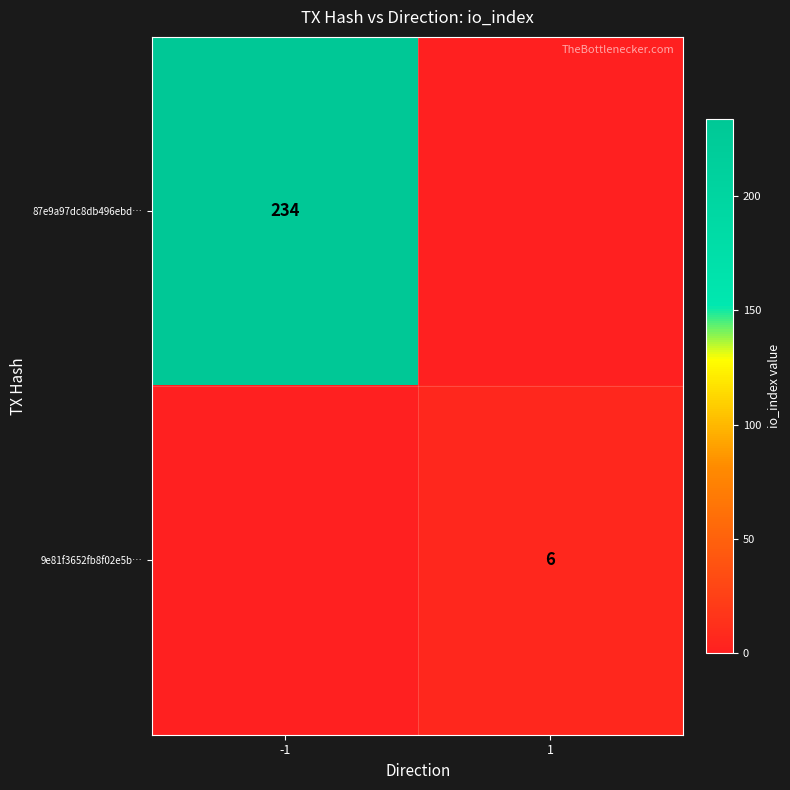

Is it true that 87e9a97dc8db496ebd… equals 87 at -1?

False